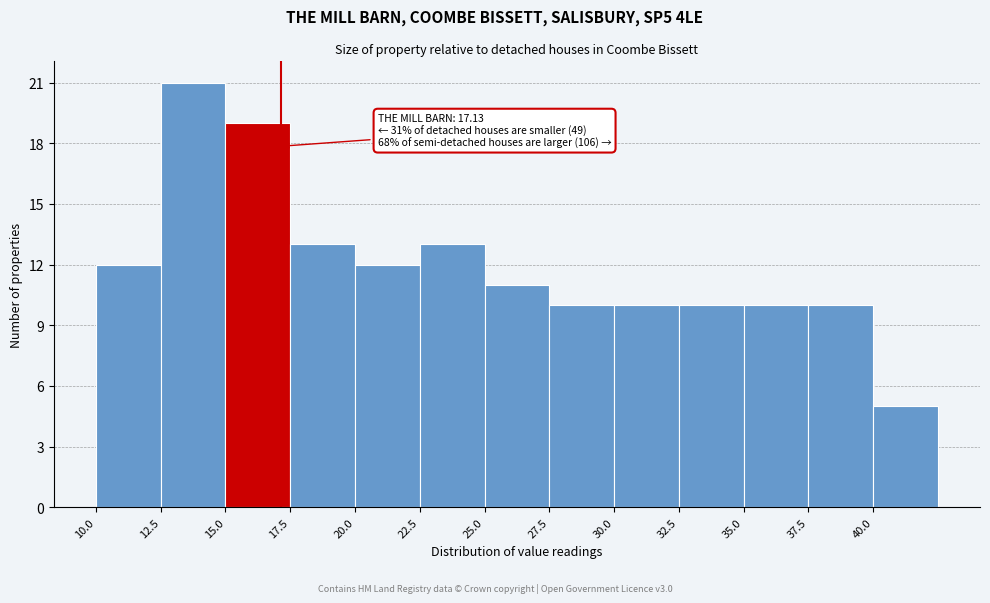

Which range on the x-axis has the tallest bar?

12.5 to 15.0